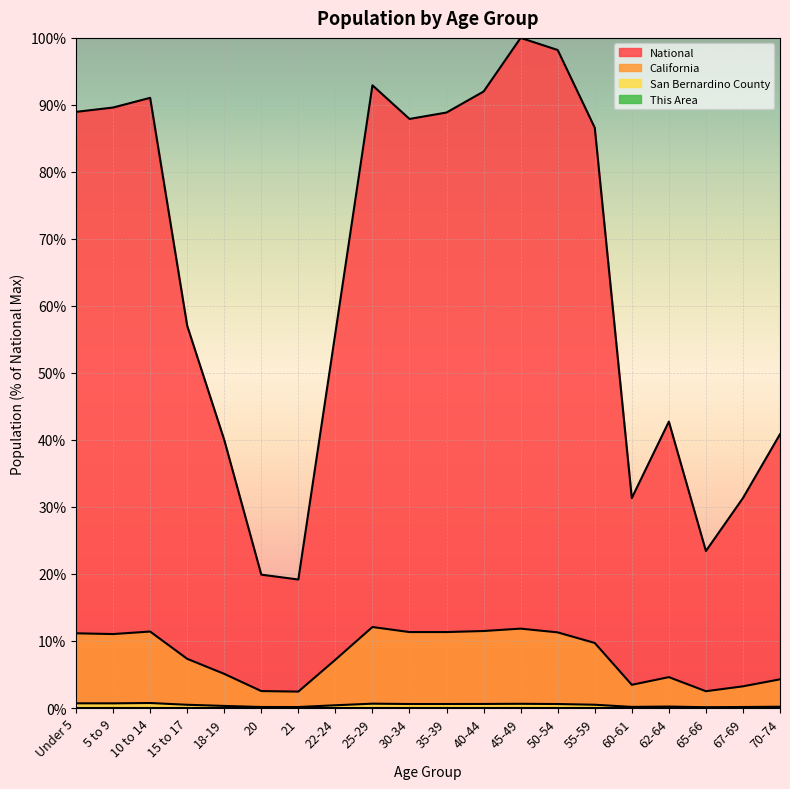

The value of National at 10 to 14 is 121.2. True or false?

False